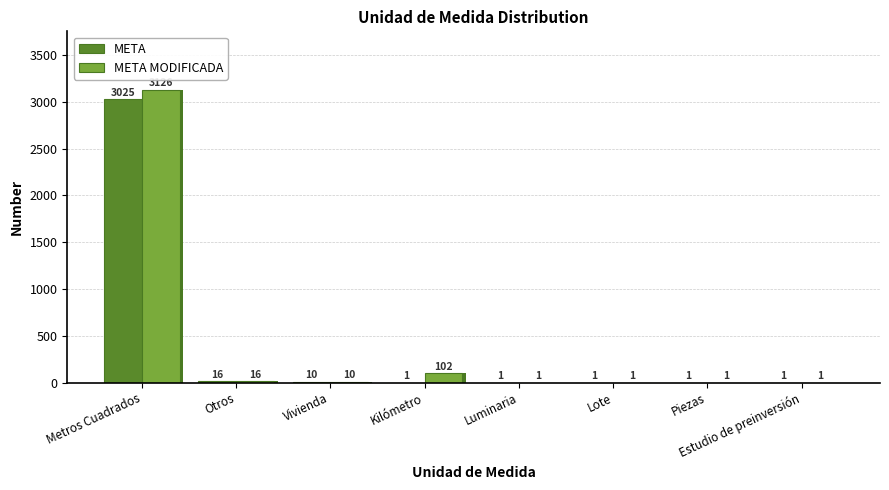

Between Vivienda and Piezas, which is larger?

Vivienda